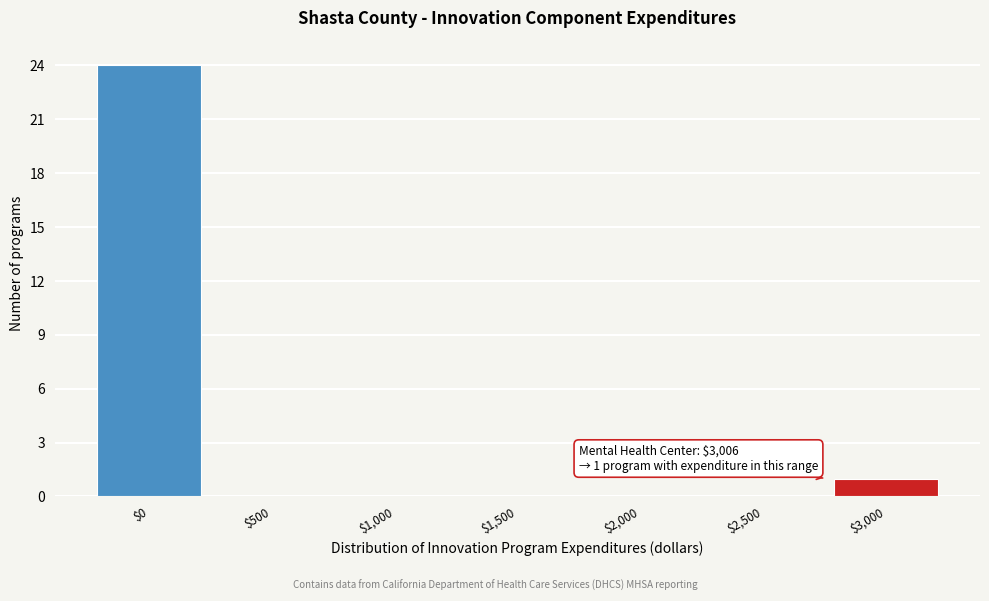

Where is the data nearest to the value 12?

$3,000